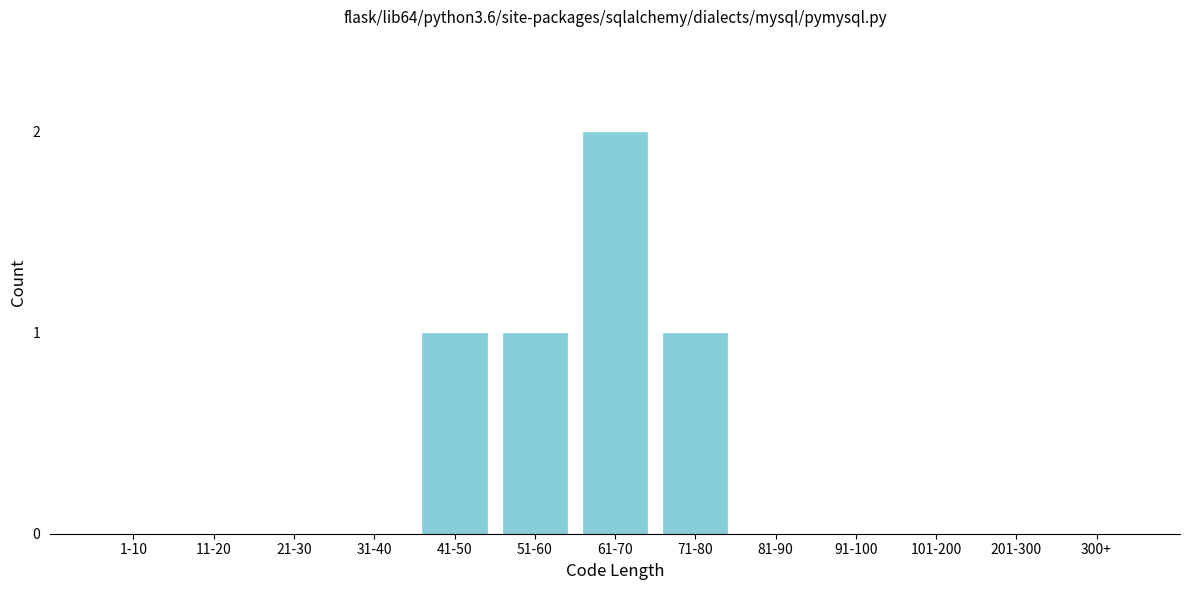

Reading left to right, what are all the values shown in this chart?

1-10=0	11-20=0	21-30=0	31-40=0	41-50=1	51-60=1	61-70=2	71-80=1	81-90=0	91-100=0	101-200=0	201-300=0	300+=0